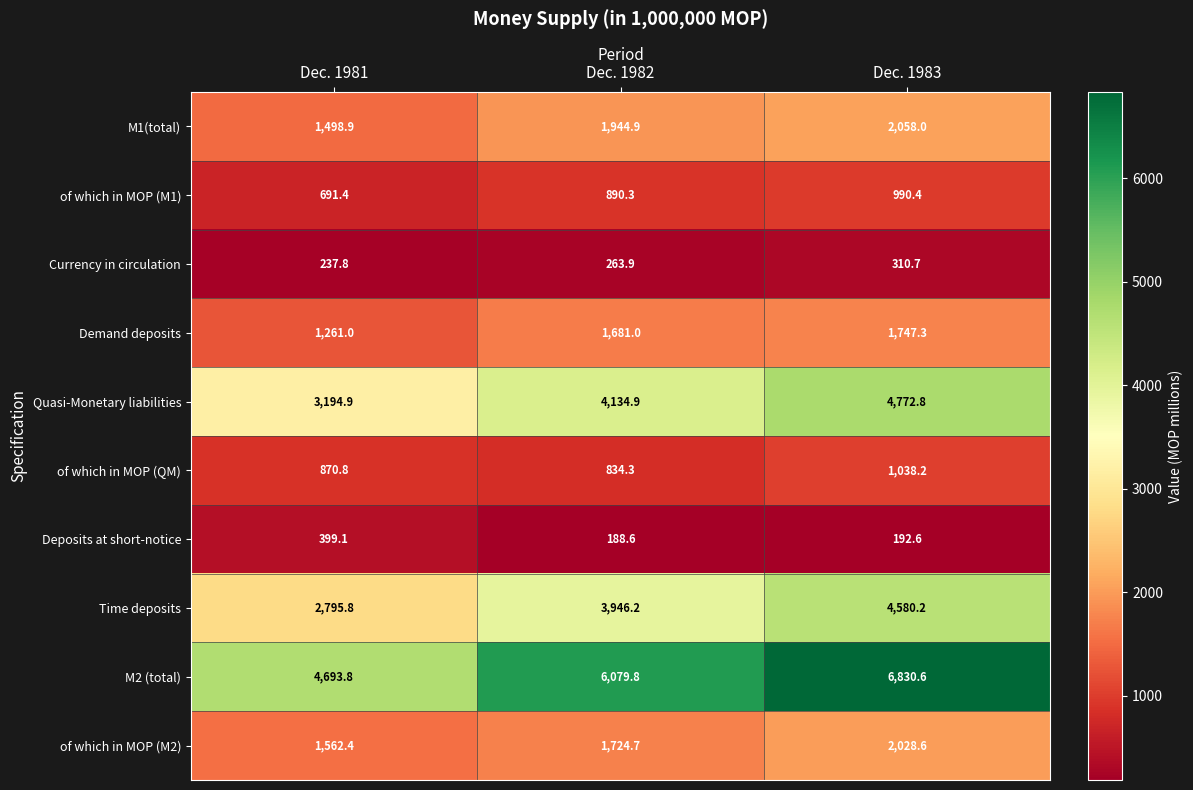

At which category is the sum across all series the highest?

Dec. 1983